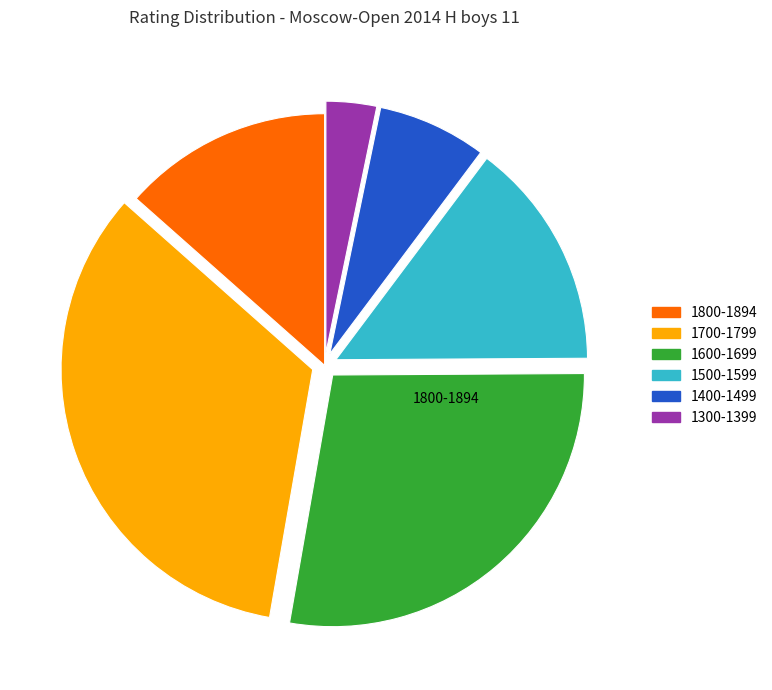

How many slices are in this pie chart?

6